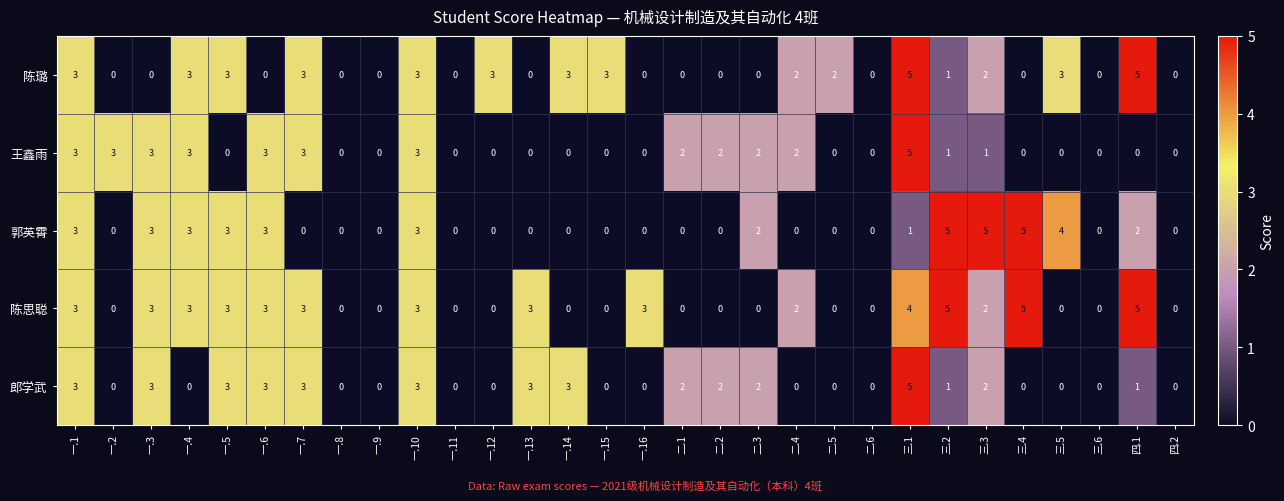

Which series changed the most between 二.5 and 四.1?

陈思聪